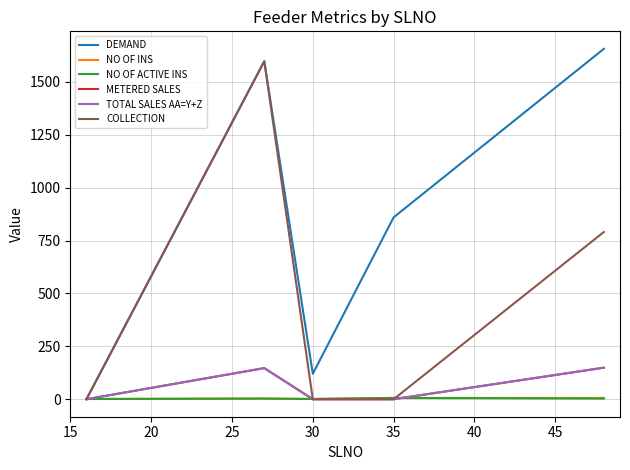

How many NO OF ACTIVE INS values are between 1 and 3?

4